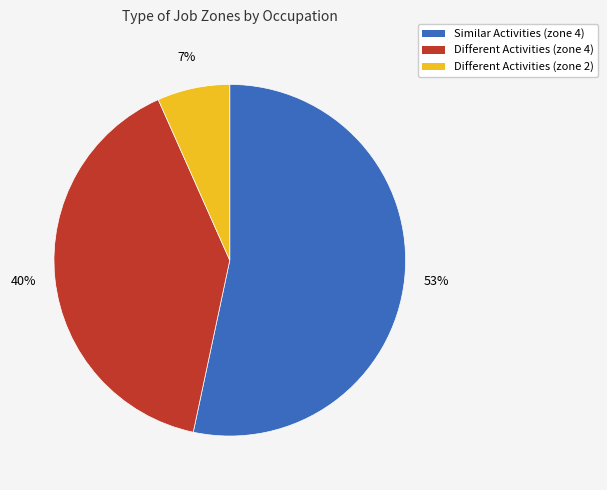

To the nearest percent, what is the average slice percentage?

33%